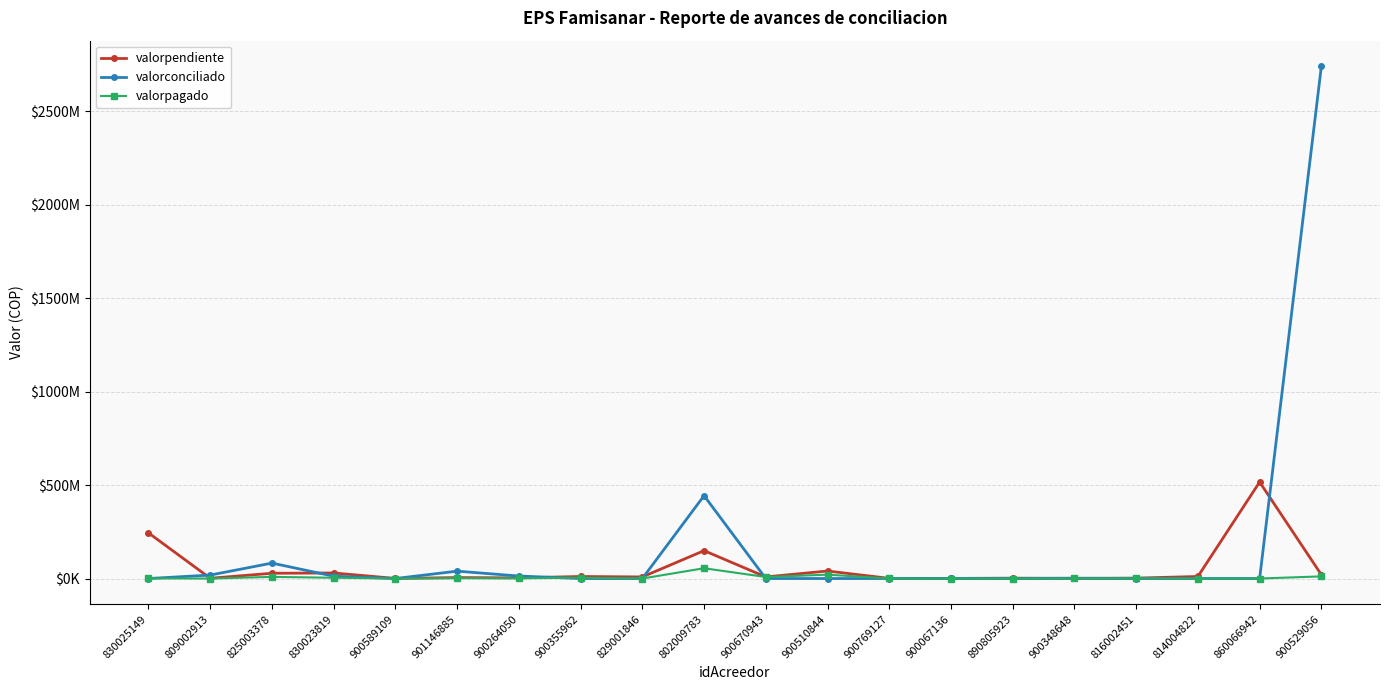

How many interior local valleys does the valorpendiente series have?

7